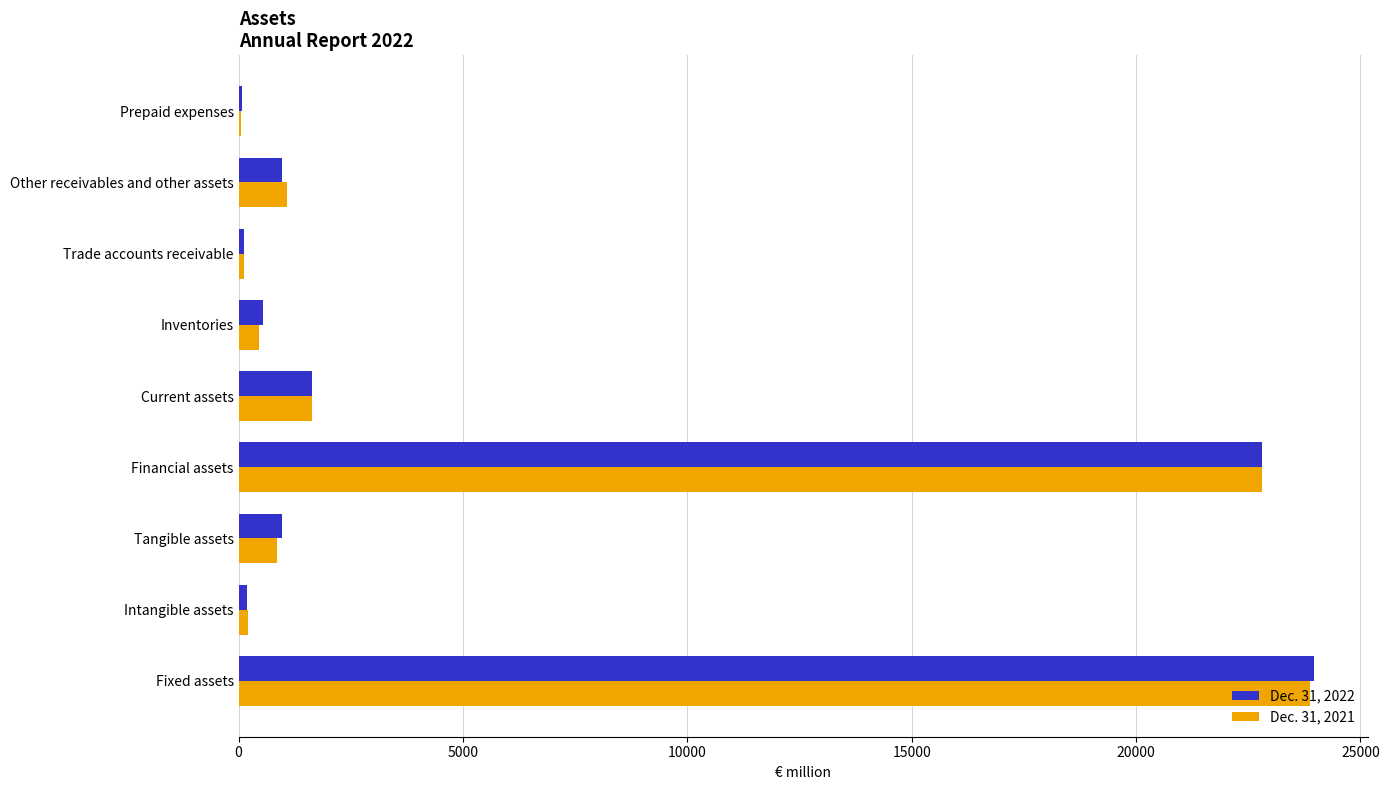

Is the value of Dec. 31, 2022 at Financial assets greater than the value of Dec. 31, 2021 at Fixed assets?

No